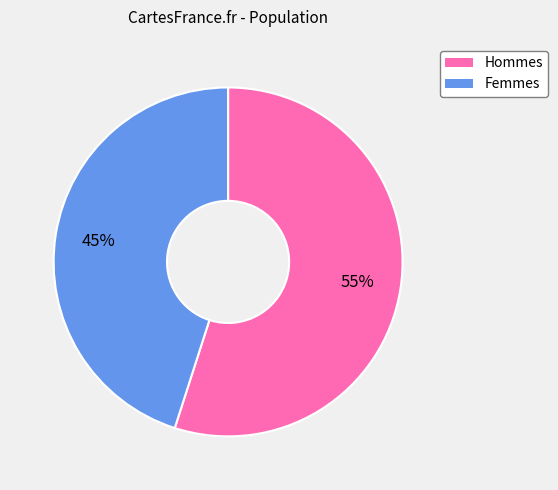

Does any single category account for the majority?

Yes